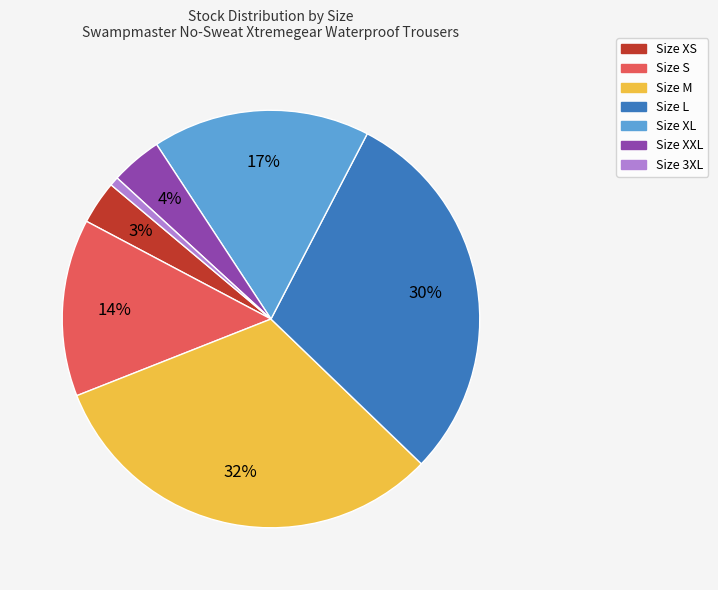

To the nearest percent, what is the difference between the largest and smallest slice percentages?

31%